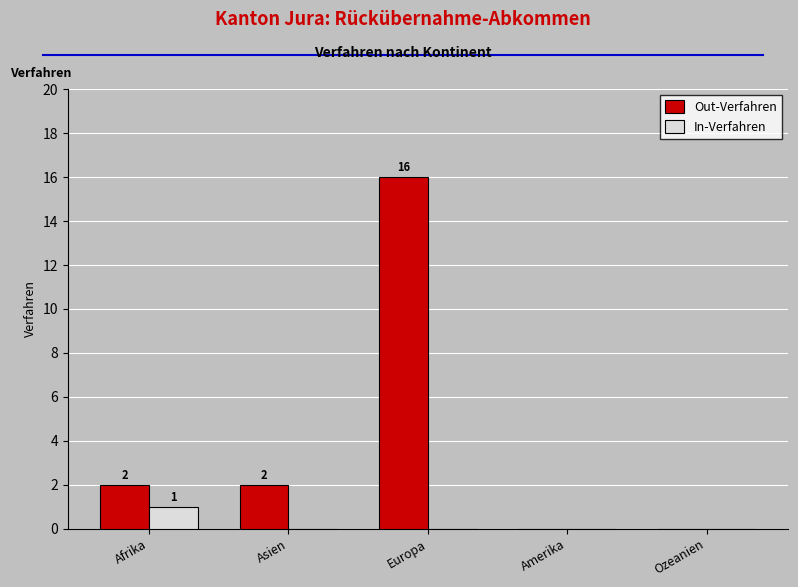

Count the number of categories in the chart.

5